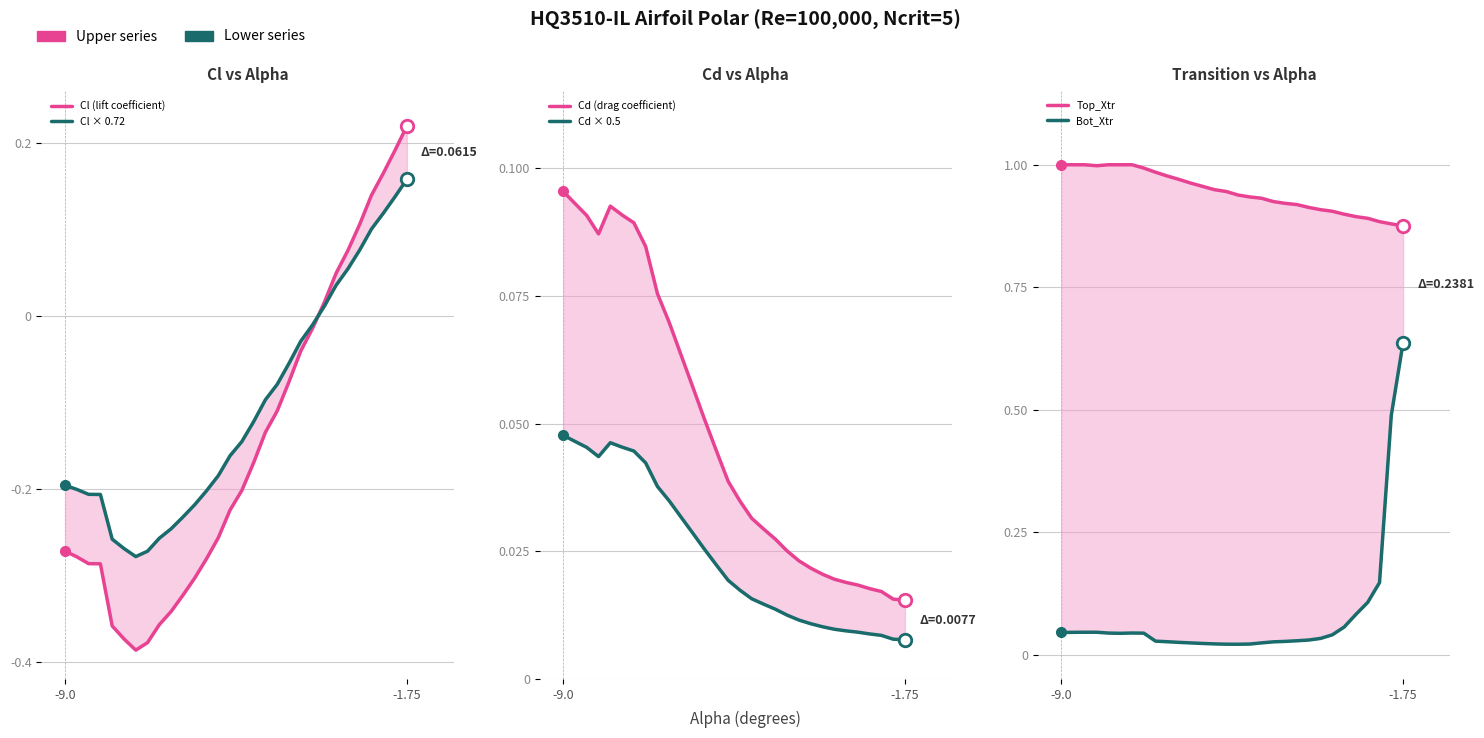

What is the sum of all Cd (drag coefficient) values?

1.5